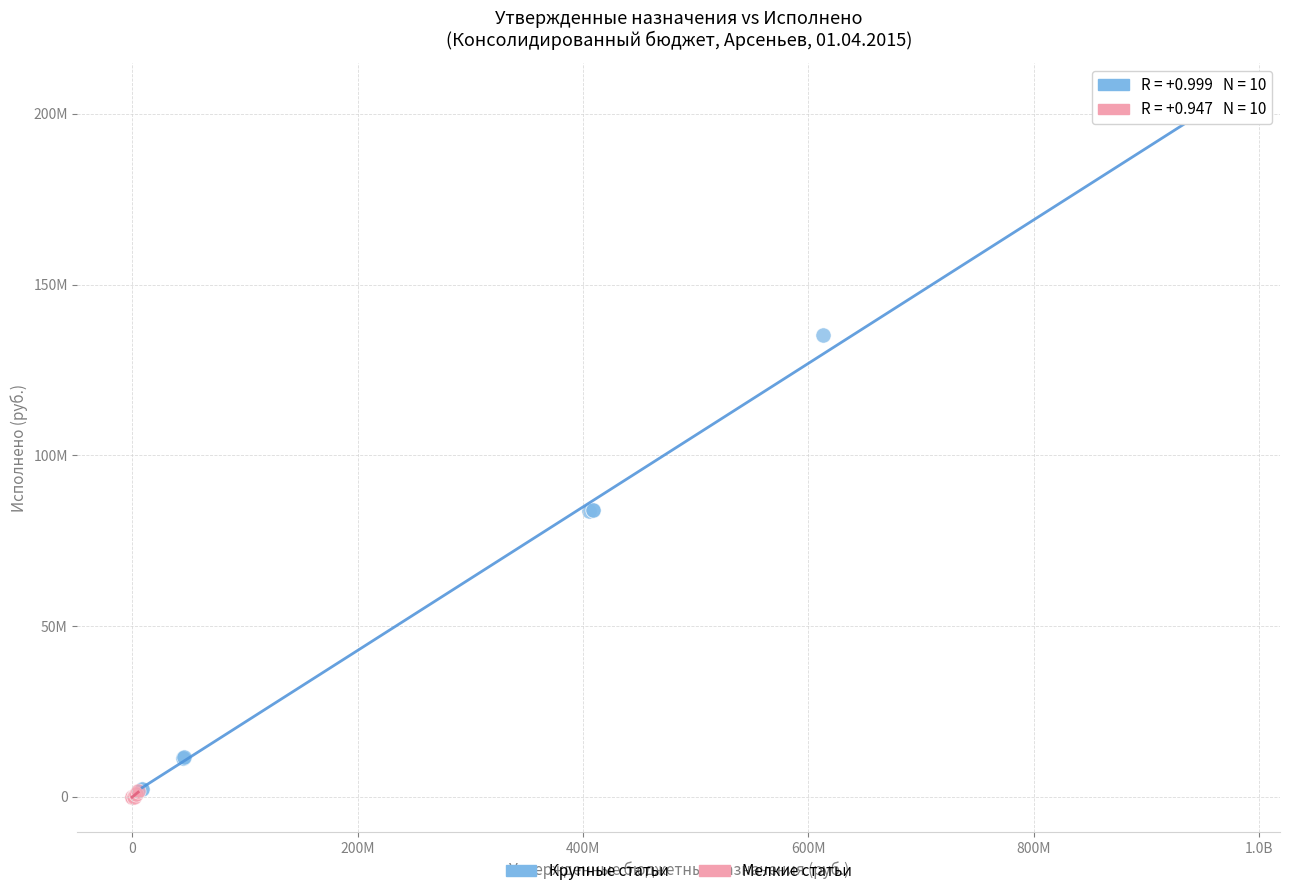

Which series reaches the minimum Y coordinate?

Мелкие статьи